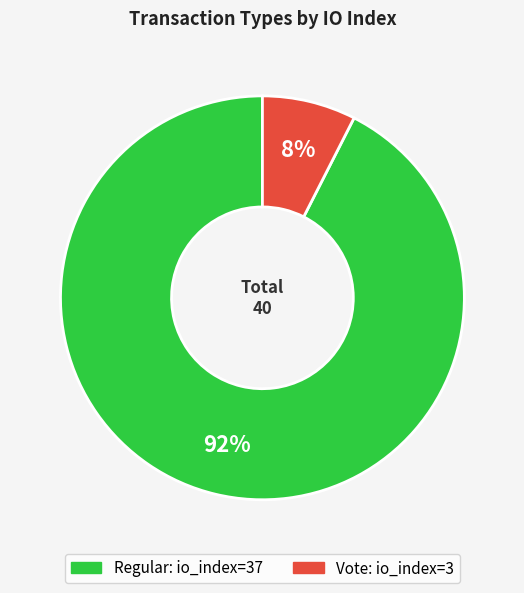

To the nearest percent, what is the average slice percentage?

50%